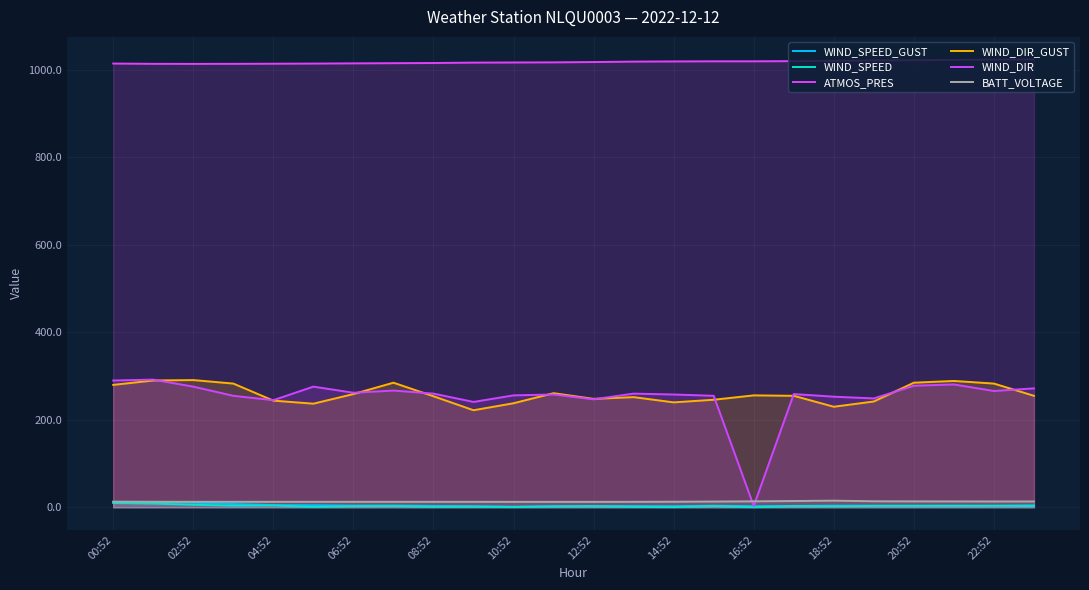

Which series has the largest range (max minus min)?

WIND_DIR